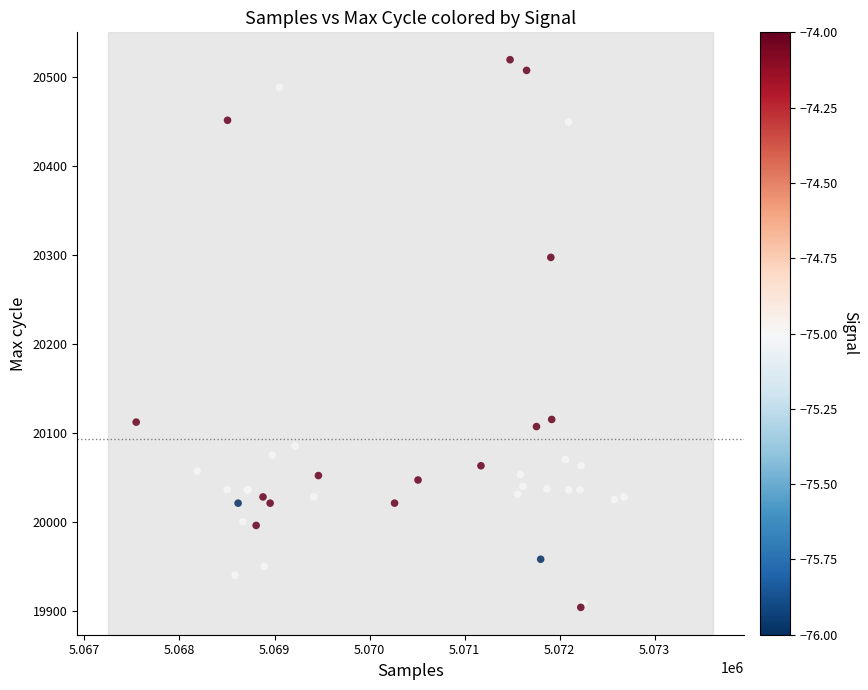

What Y value in the scatter plot is closest to 20211?

20297